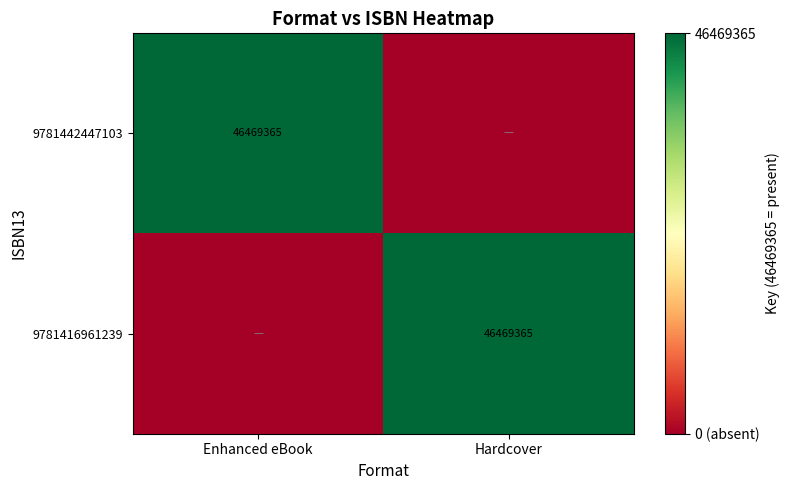

Between Hardcover and Enhanced eBook, which is larger?

Enhanced eBook